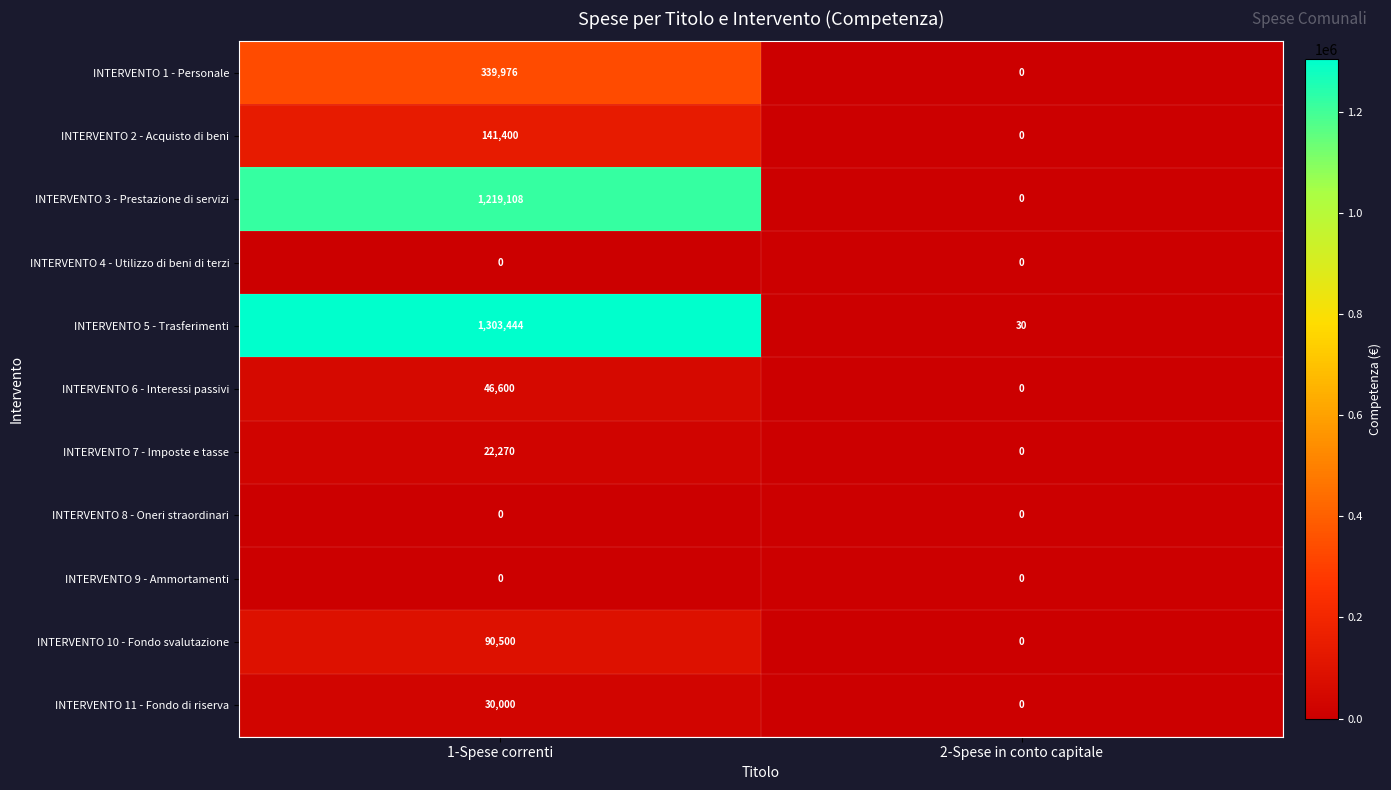

How many distinct data groups are displayed?

11